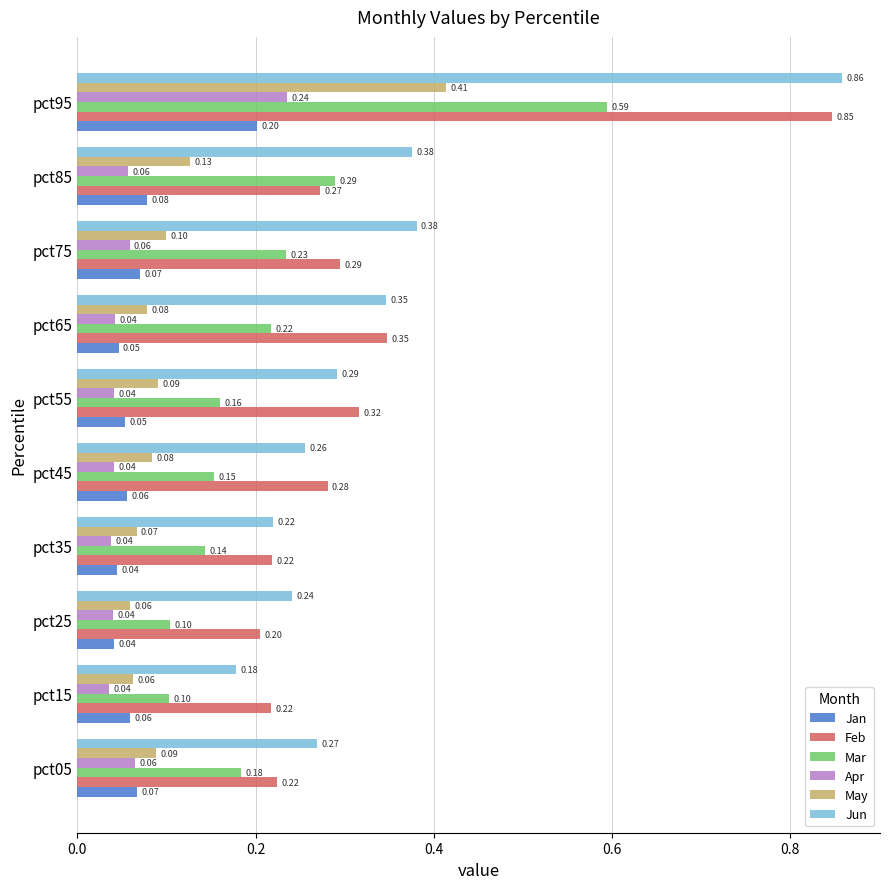

What are all the series names shown in the legend?

Jan, Feb, Mar, Apr, May, Jun